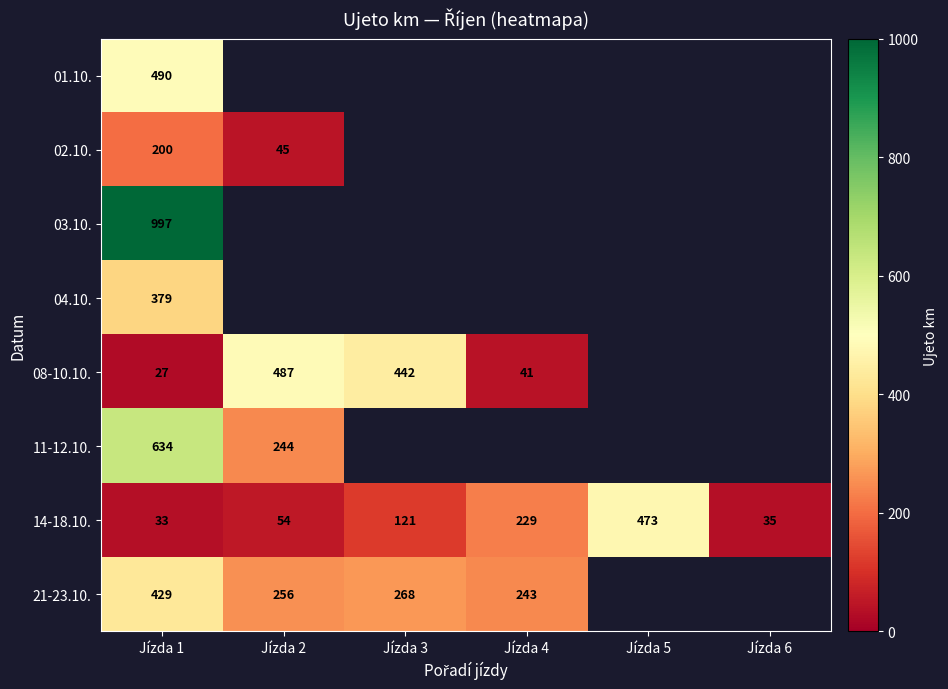

How many series are shown in this chart?

8